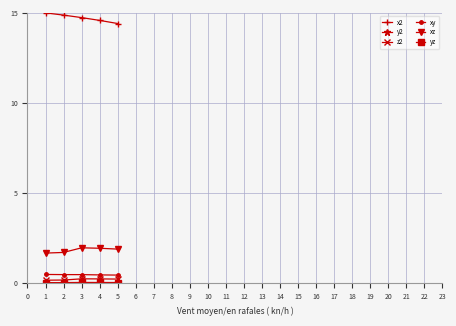

Is this an area chart (filled region under the line)?

No